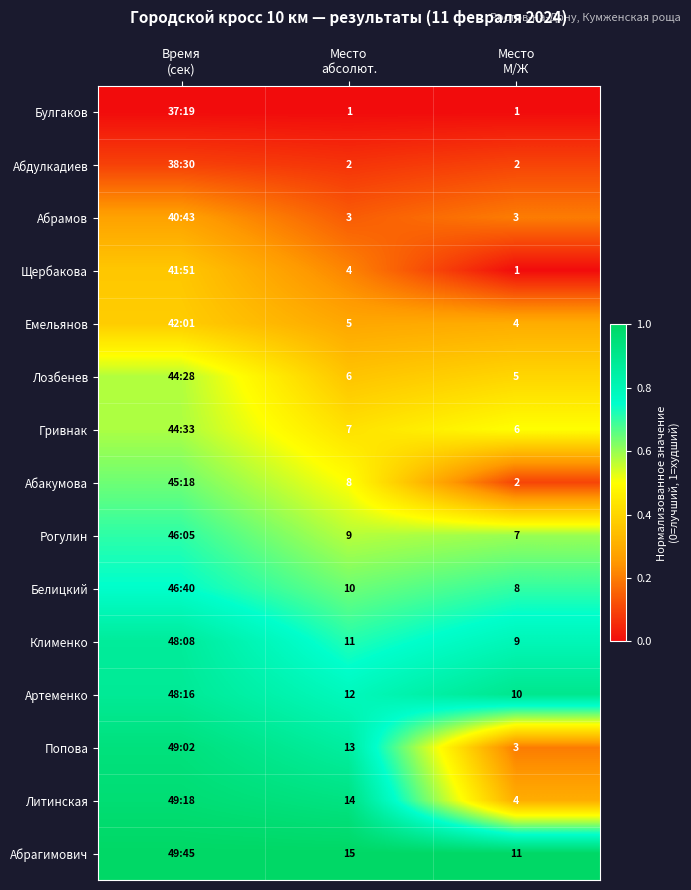

At which label is Щербакова closest to 0?

Место М/Ж